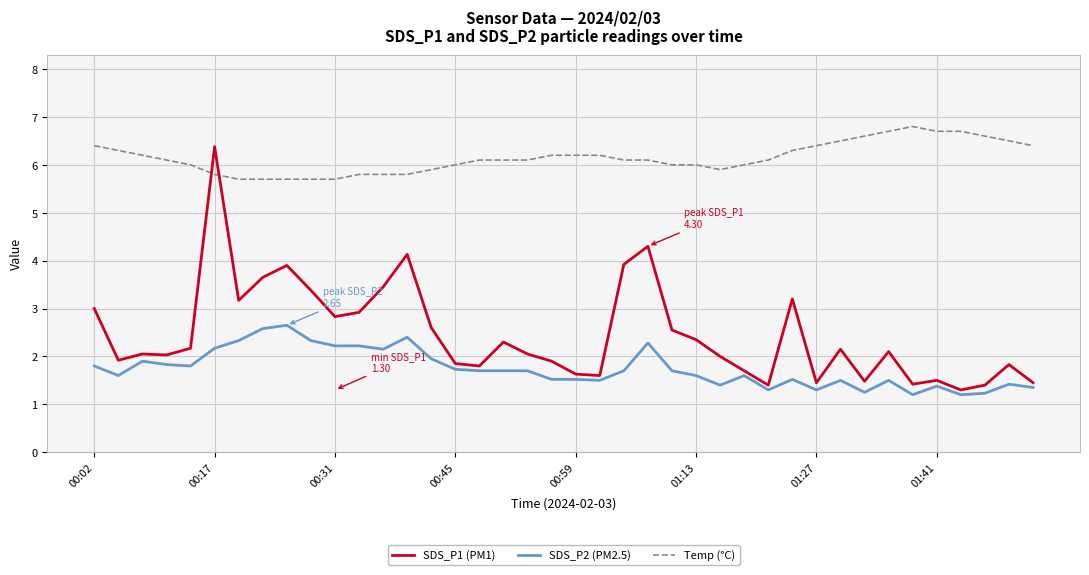

What is the lowest value of the SDS_P1 (PM1) series?

1.3